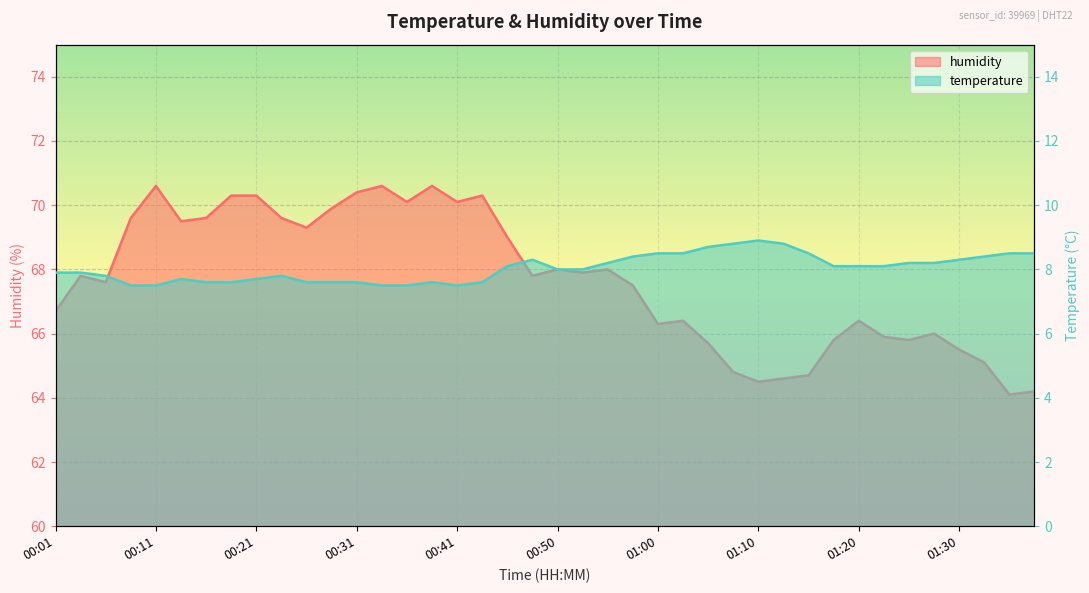

What is the label of the 39th point from the left?

01:34